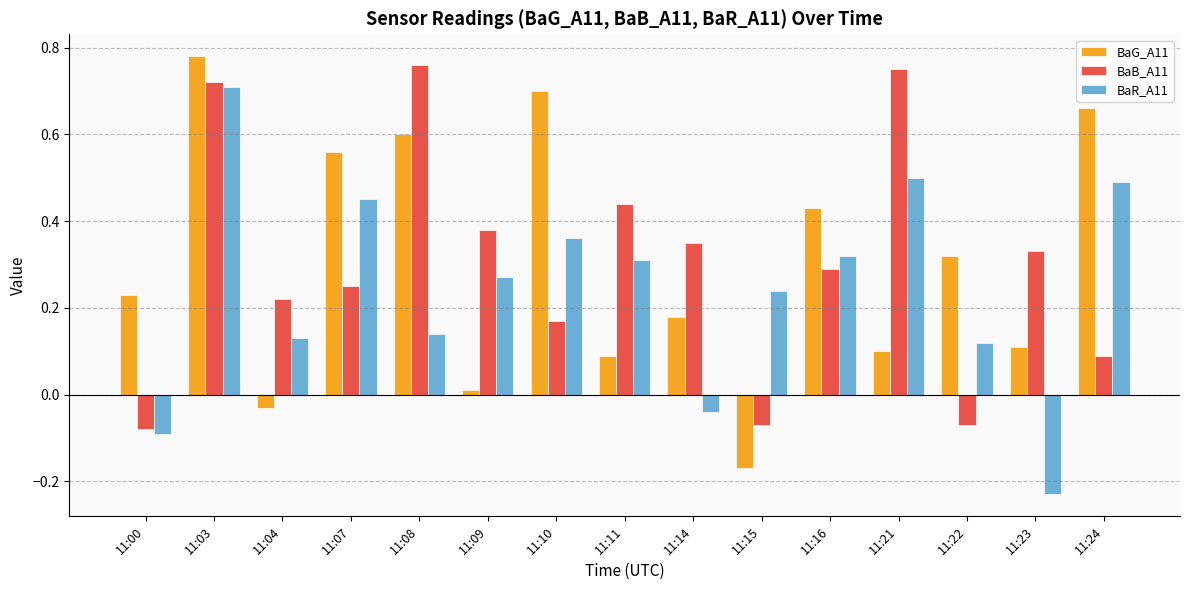

How many values in the BaR_A11 series exceed 0?

12